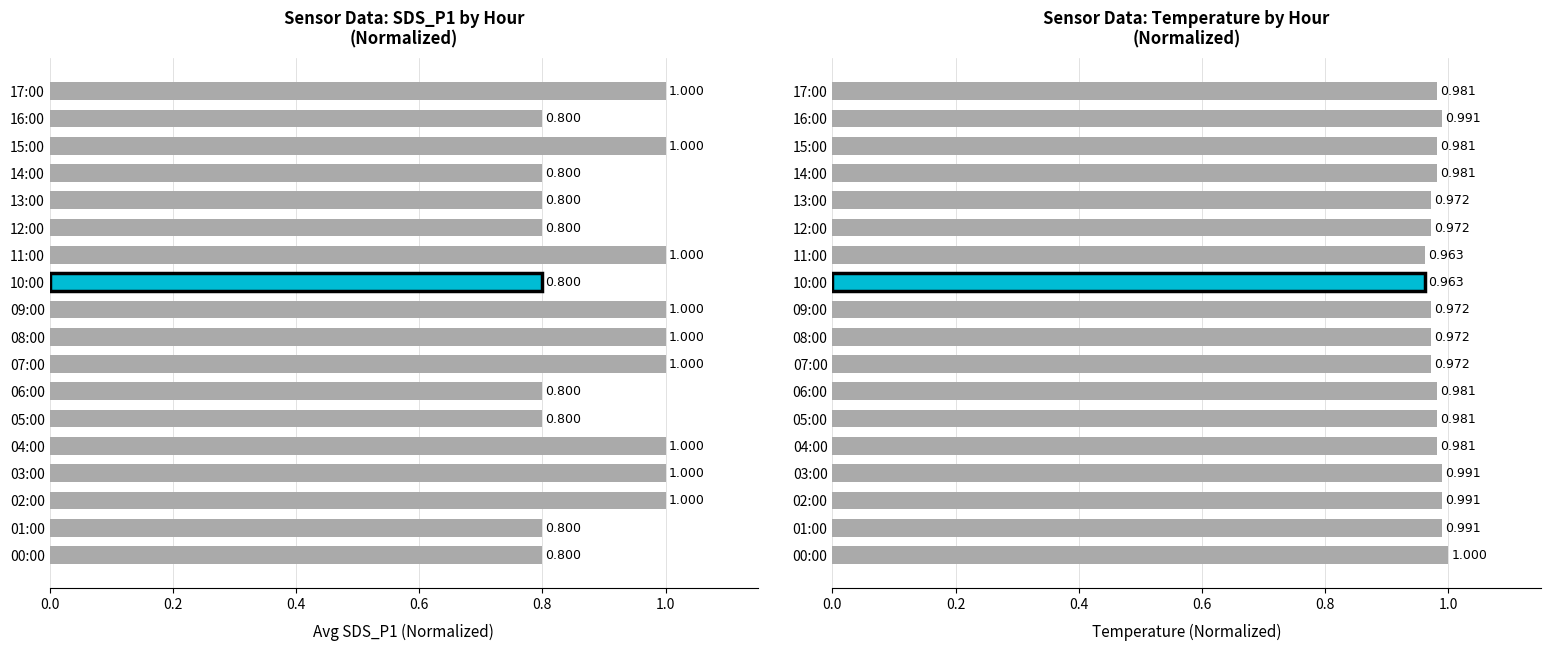

What is the value of the 18th bar from the left?

1.0